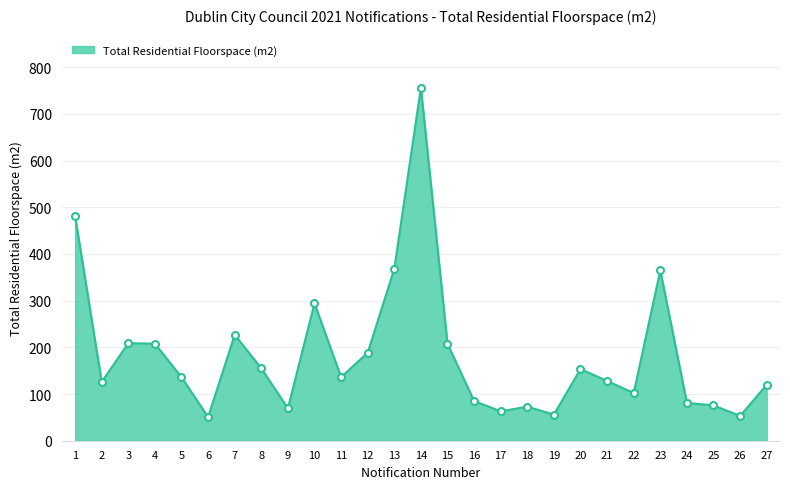

What is the approximate value at 7?

226.8